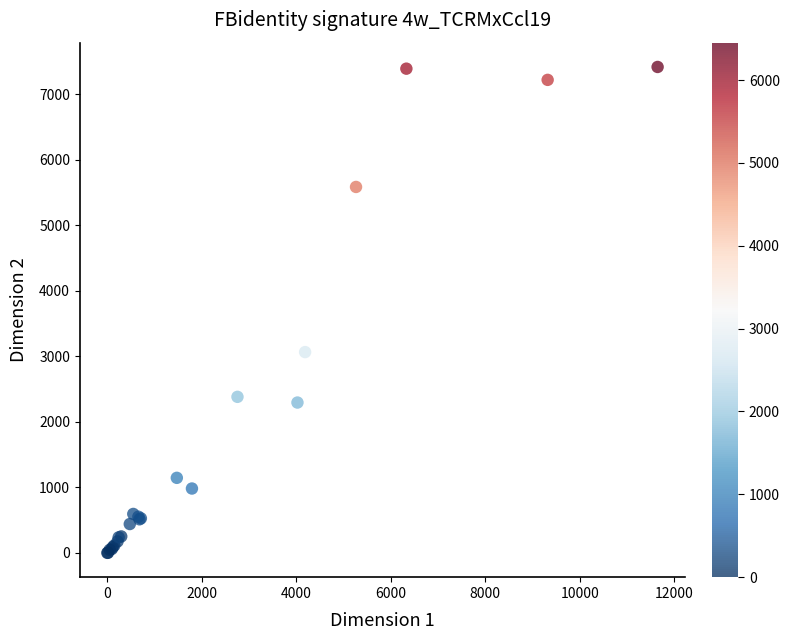

What Y value in the scatter plot is closest to 3708?

3065